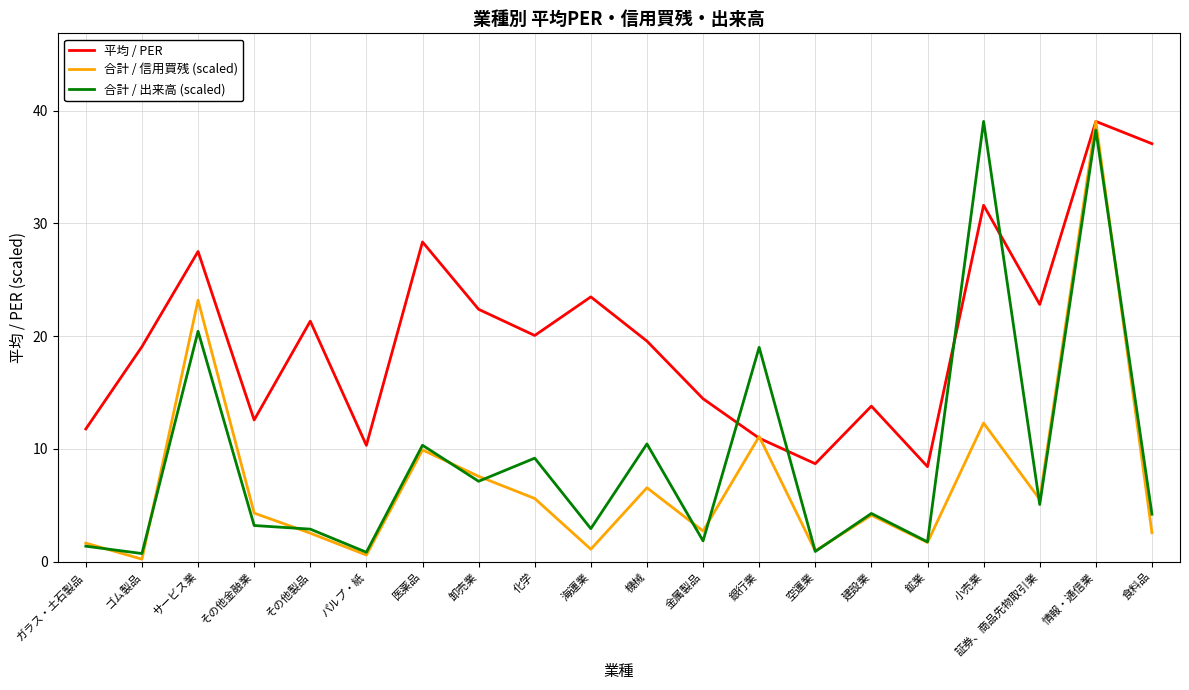

Which series changed the most between 機械 and 金属製品?

合計 / 出来高 (scaled)